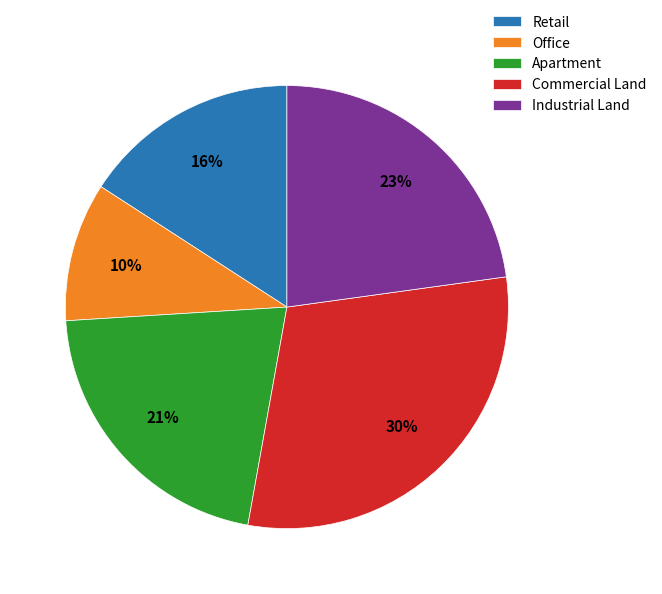

To the nearest percent, what is the difference between the largest and smallest slice percentages?

20%